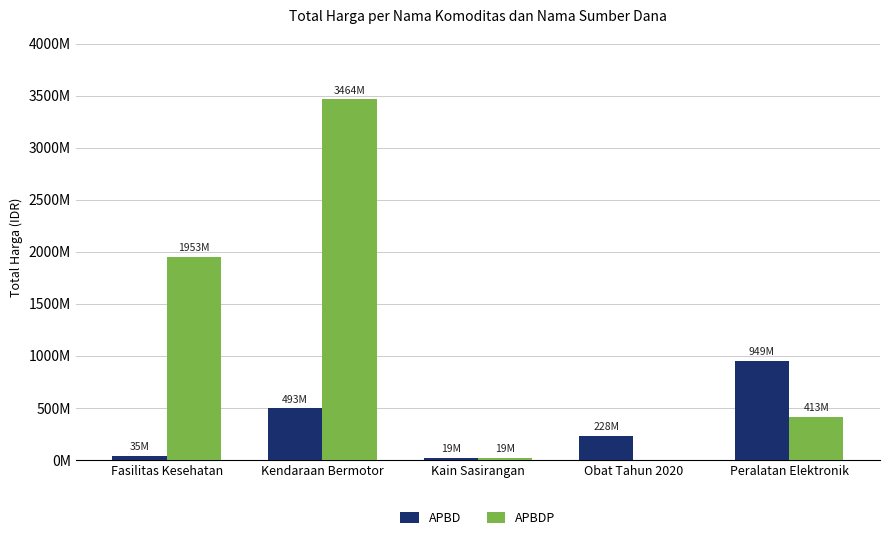

Is the value of APBD at Fasilitas Kesehatan greater than the value of APBDP at Fasilitas Kesehatan?

No